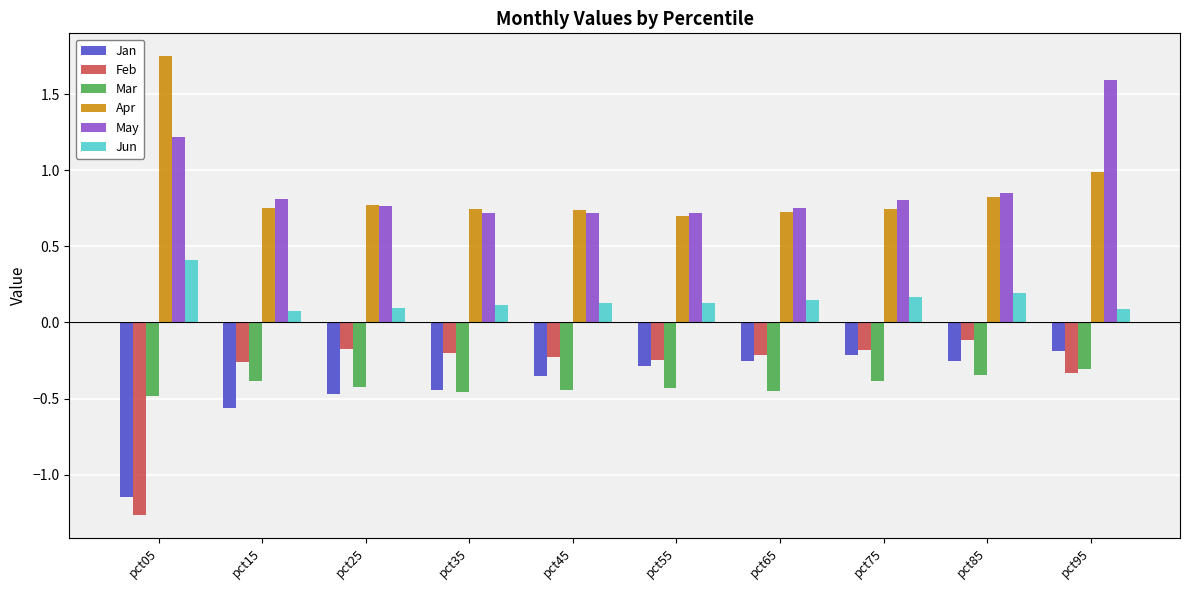

How many groups of bars are there?

10